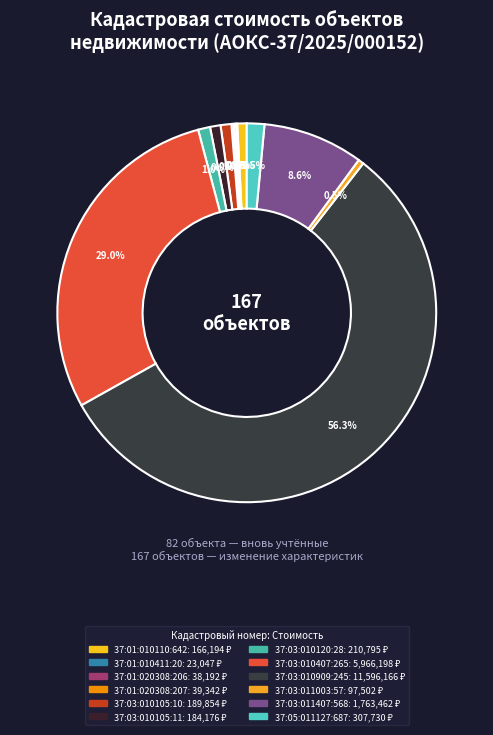

How many segments does this pie chart have?

12